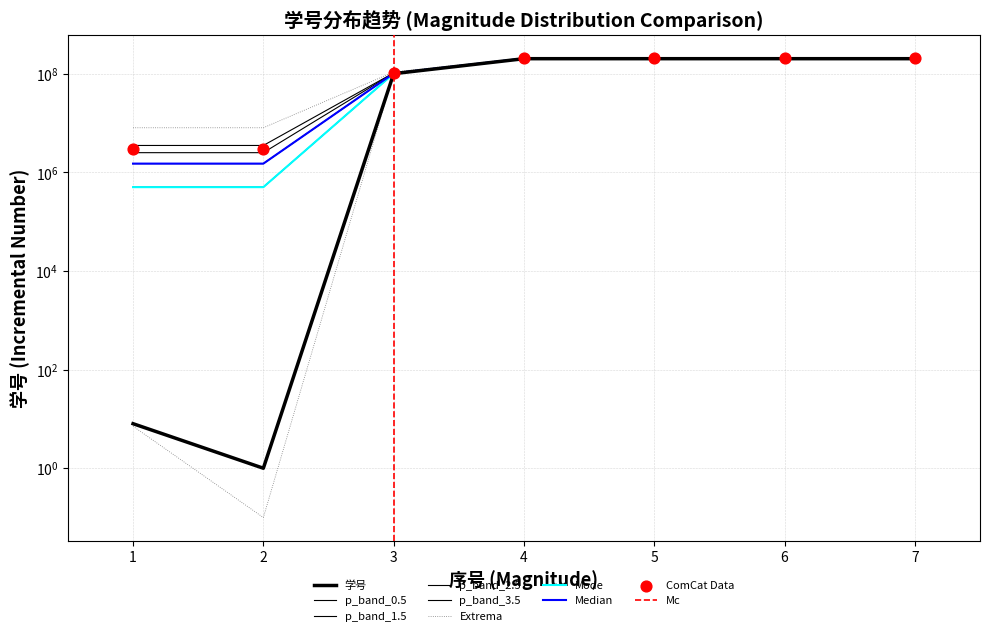

Between 2 and 4, which is larger?

4